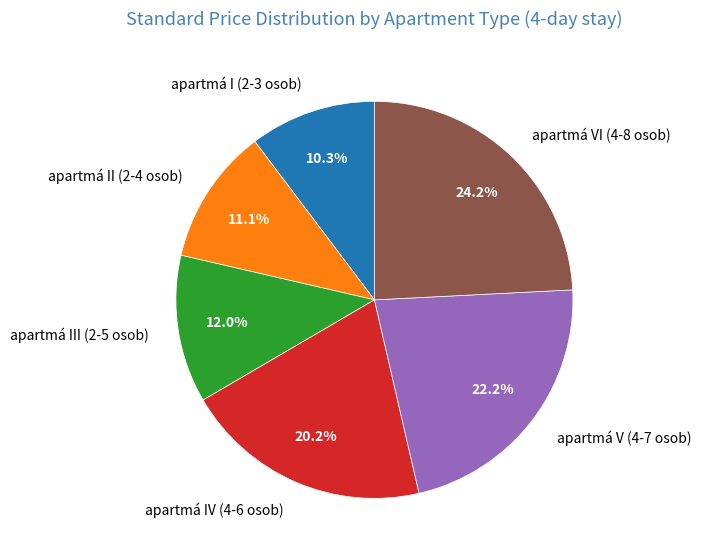

How many segments does this pie chart have?

6